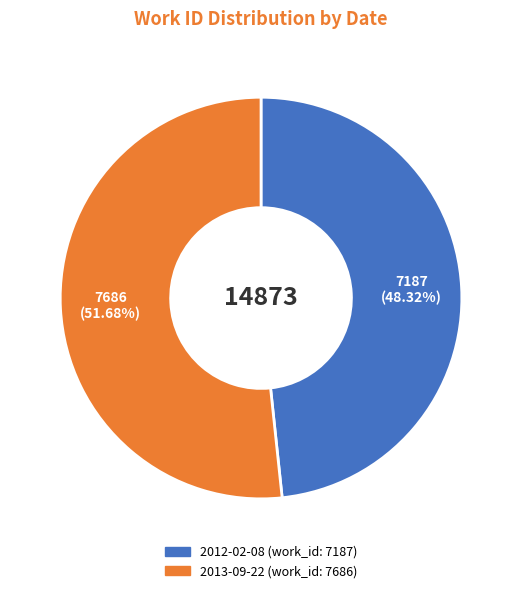

What is the ratio of the value at 2013-09-22 to the value at 2012-02-08?

1.1